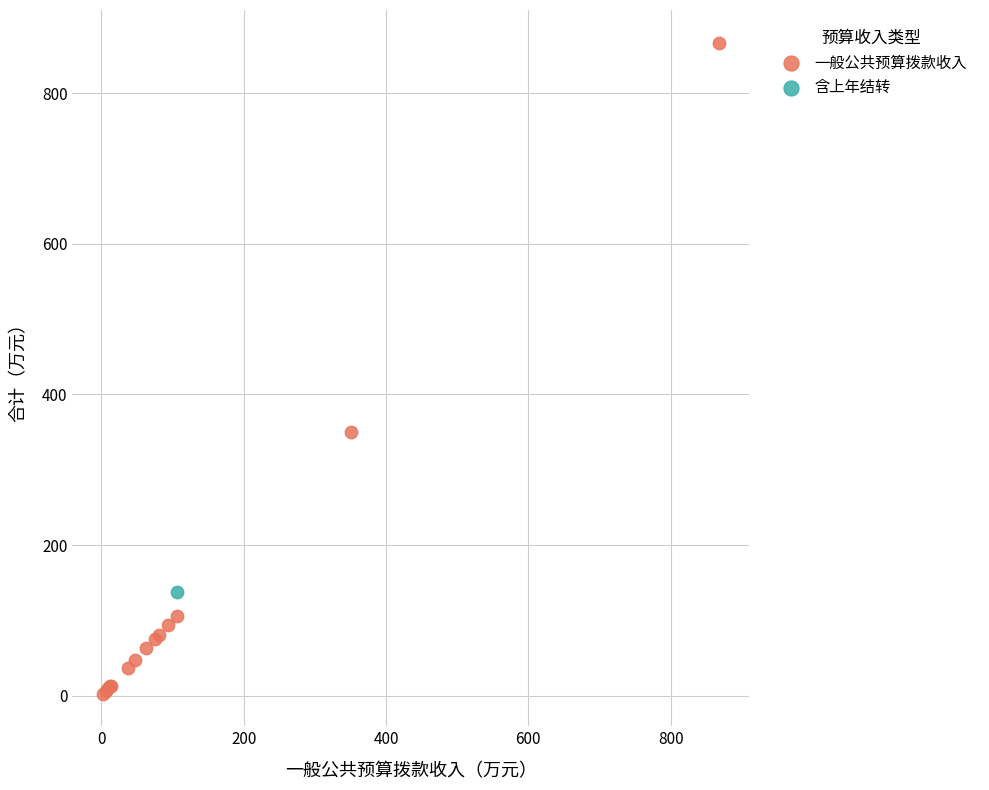

What are all the series names shown in the legend?

一般公共预算拨款收入, 含上年结转